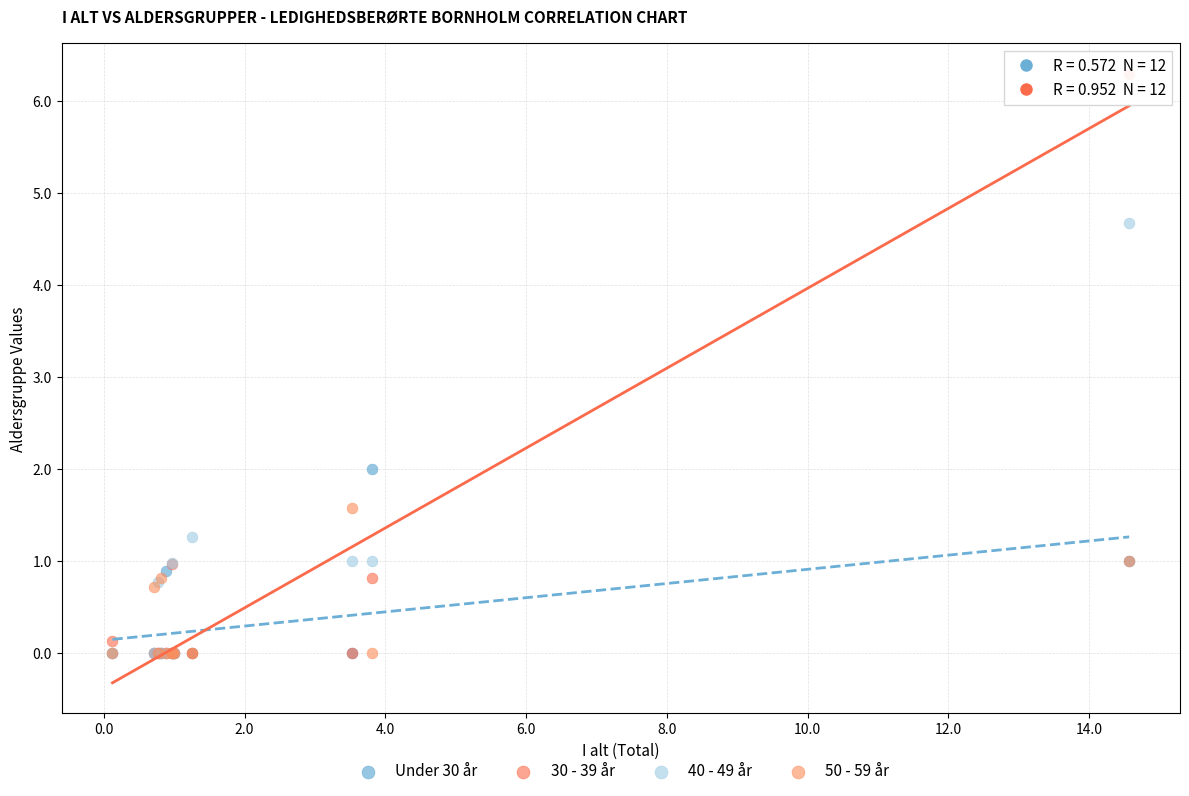

Across all series, what Y value is closest to 3?

2.0